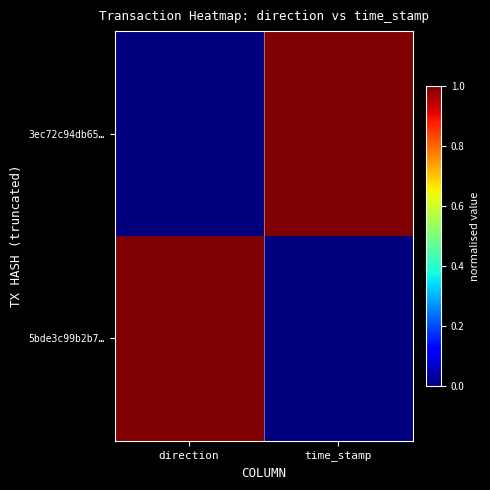

What is the total value across all series at time_stamp?

1